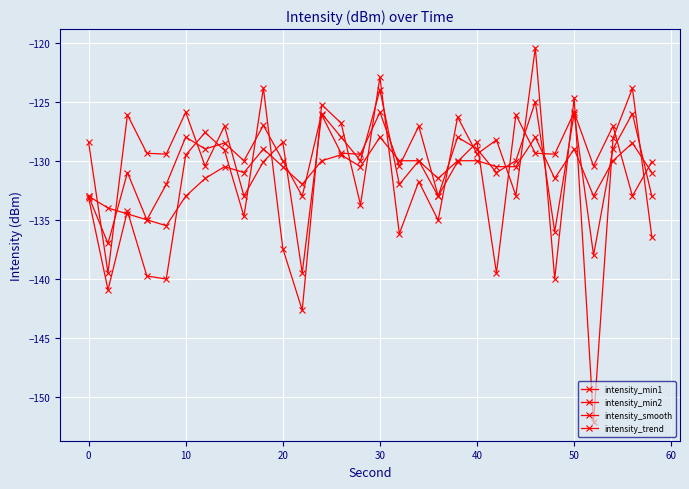

Count the number of data series in this chart.

4